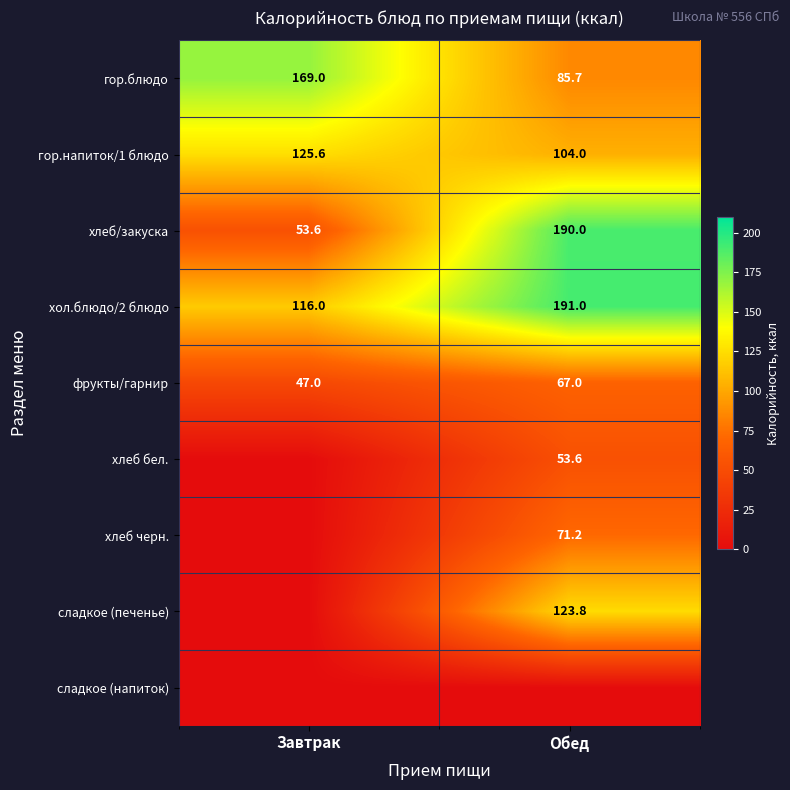

The value of хол.блюдо/2 блюдо at Завтрак is 116.0. True or false?

True